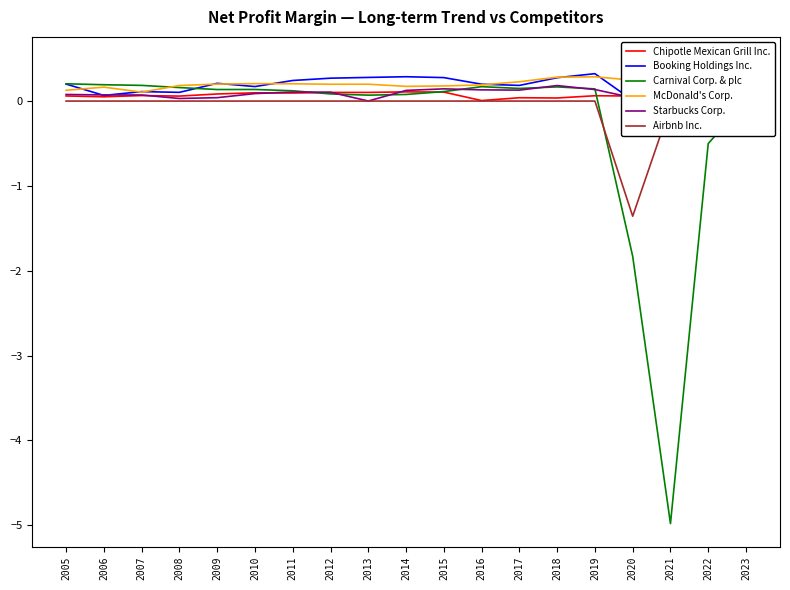

What value does the Airbnb Inc. series have at 2023?

0.5